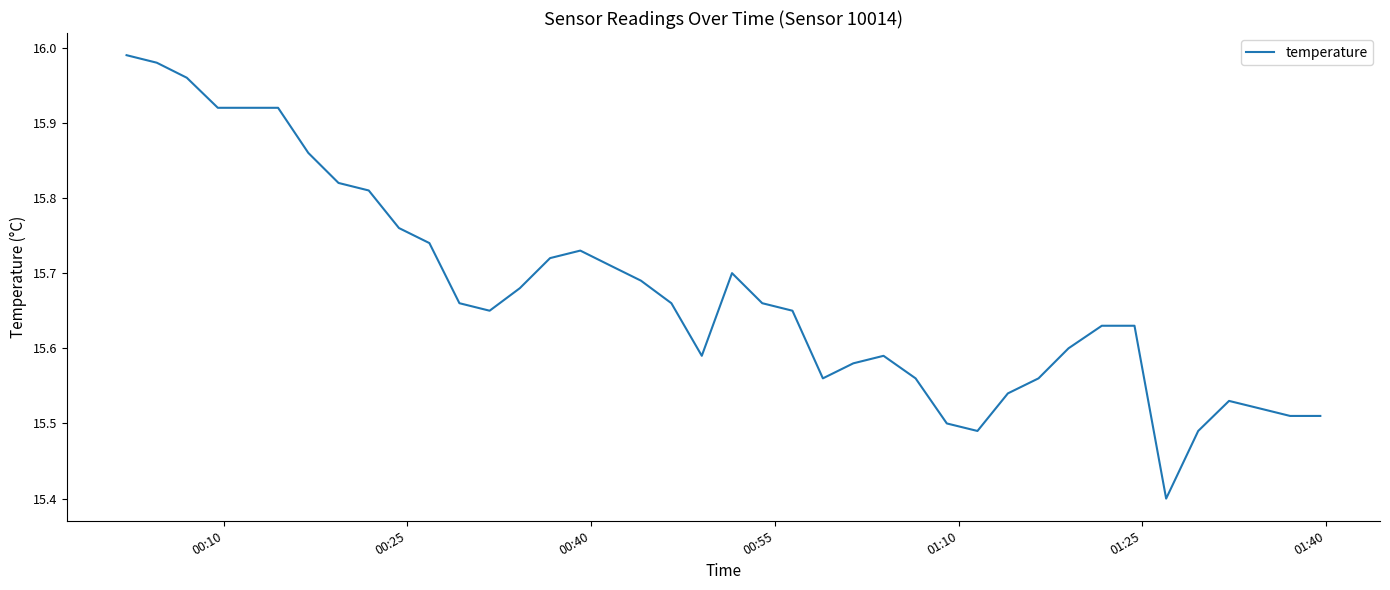

What is the minimum value shown in the chart?

15.4